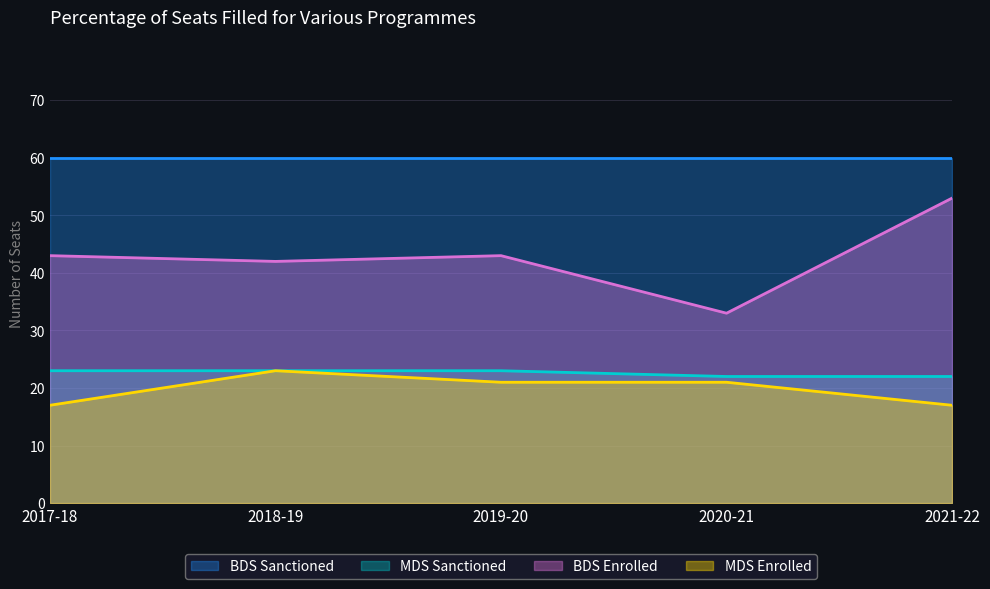

How many series are shown in this chart?

4